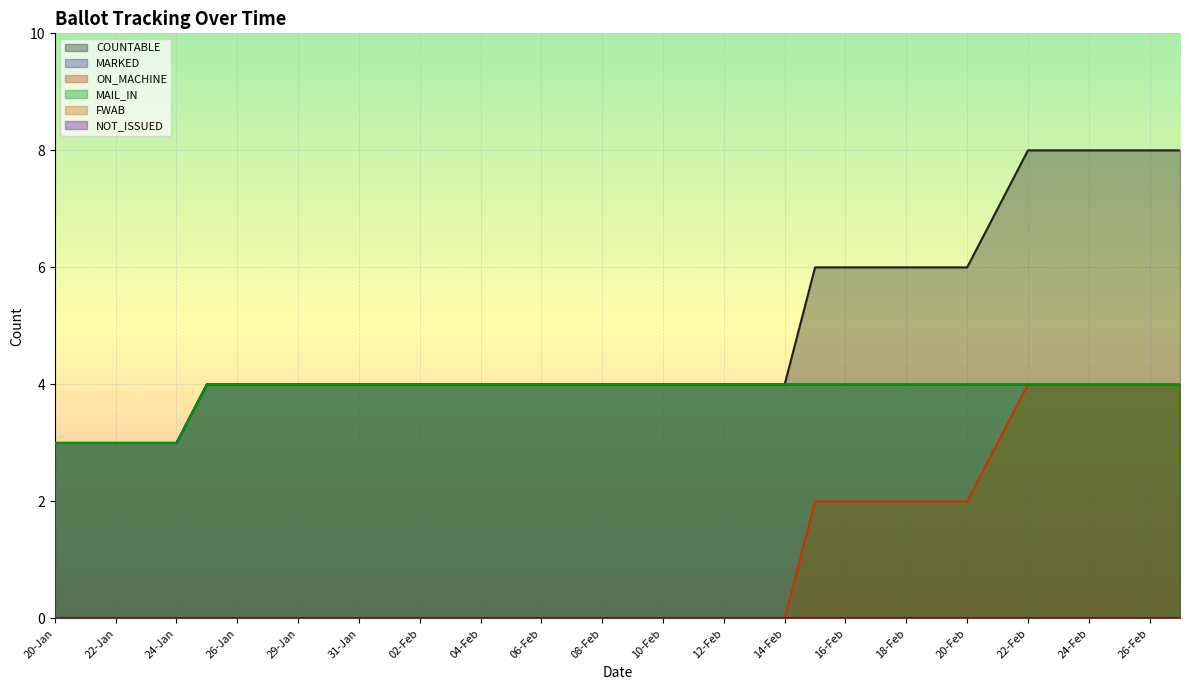

What is the value of the COUNTABLE point at the 5th from the left?

3